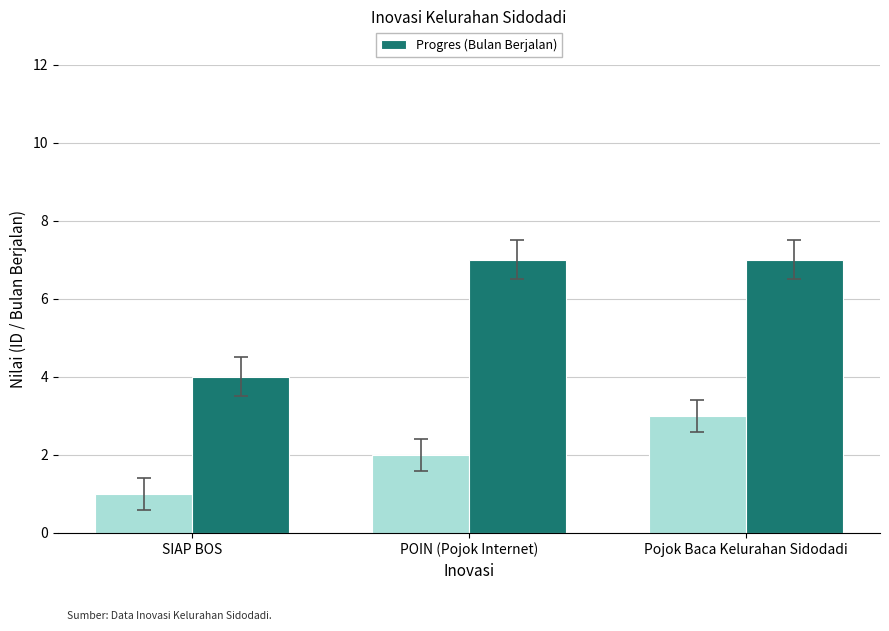

What is the minimum value shown in the chart?

4